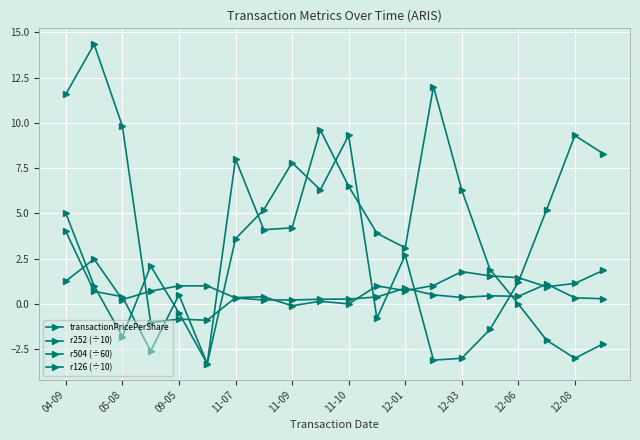

Is this an area chart (filled region under the line)?

No